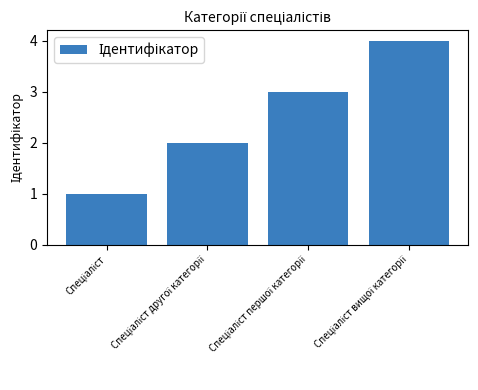

What is the difference between the maximum and minimum values?

3